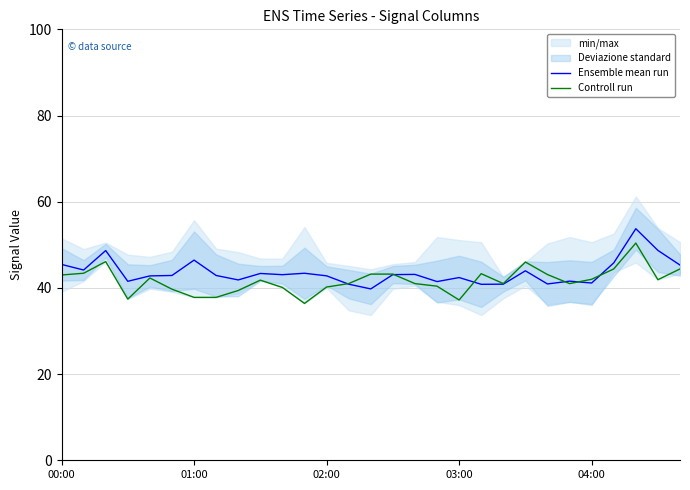

What is the maximum value for Controll run?

50.4